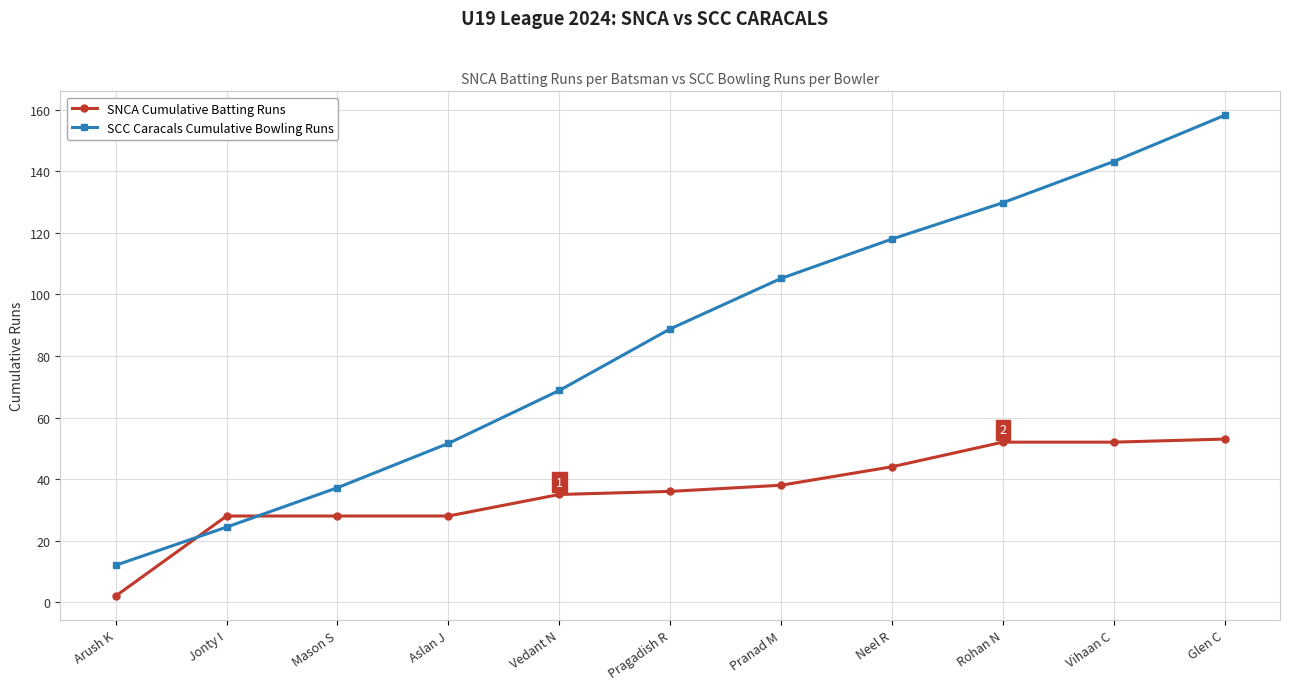

How many data points does each series have?

11